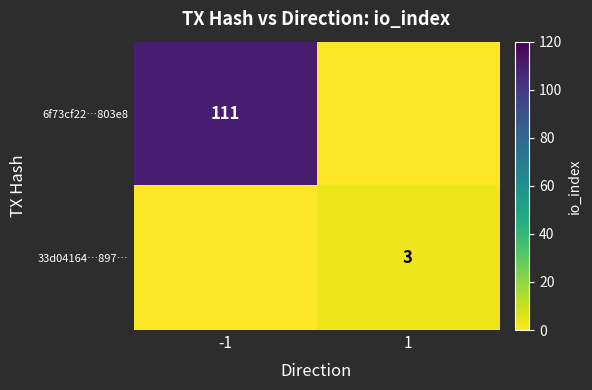

What is the greatest value displayed?

111